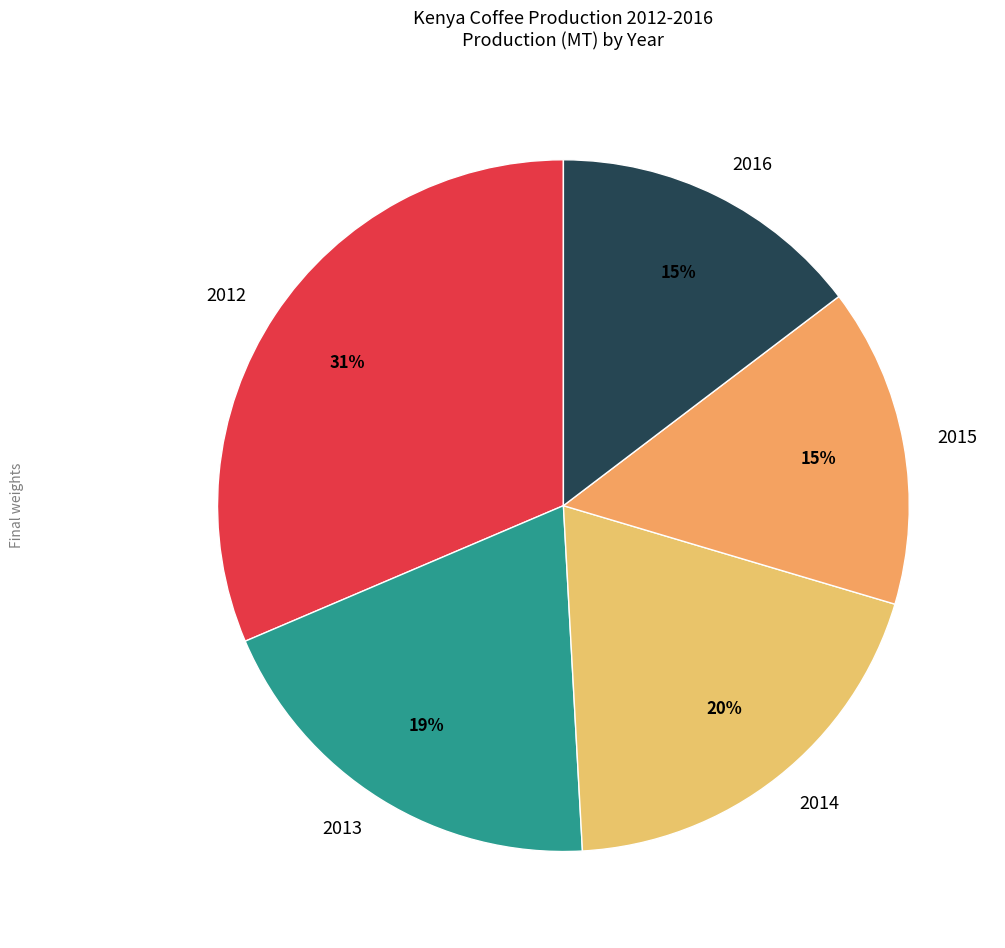

To the nearest percent, what percentage of the pie is 2014?

20%